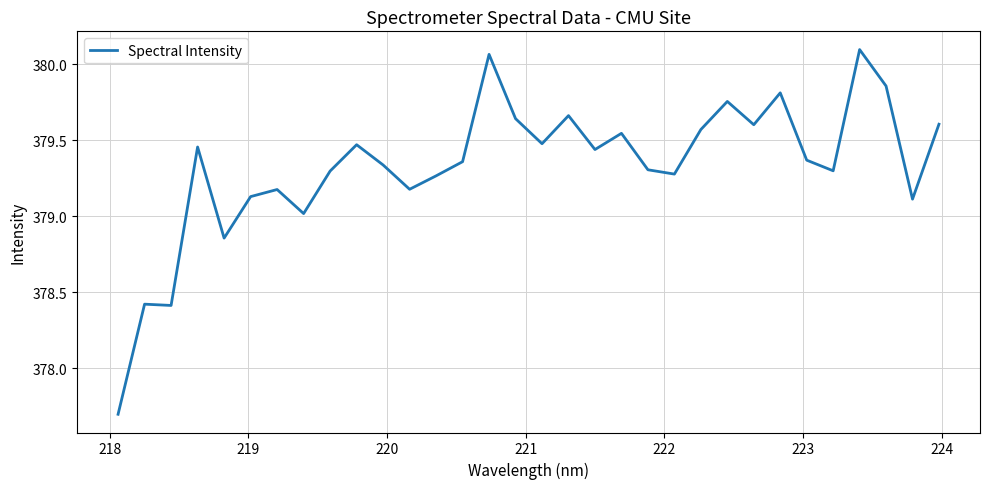

What is the difference between the maximum and minimum values?

2.4